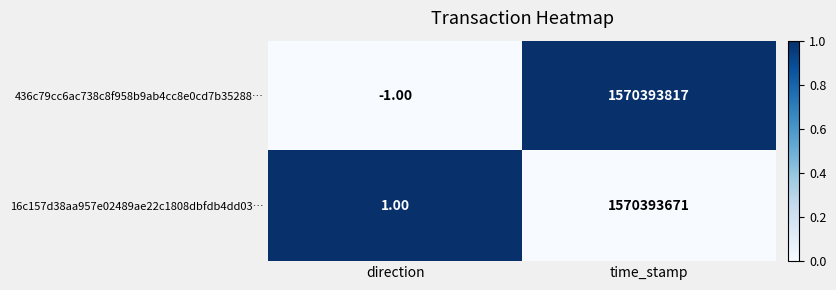

Which category has the lowest value across all series?

direction